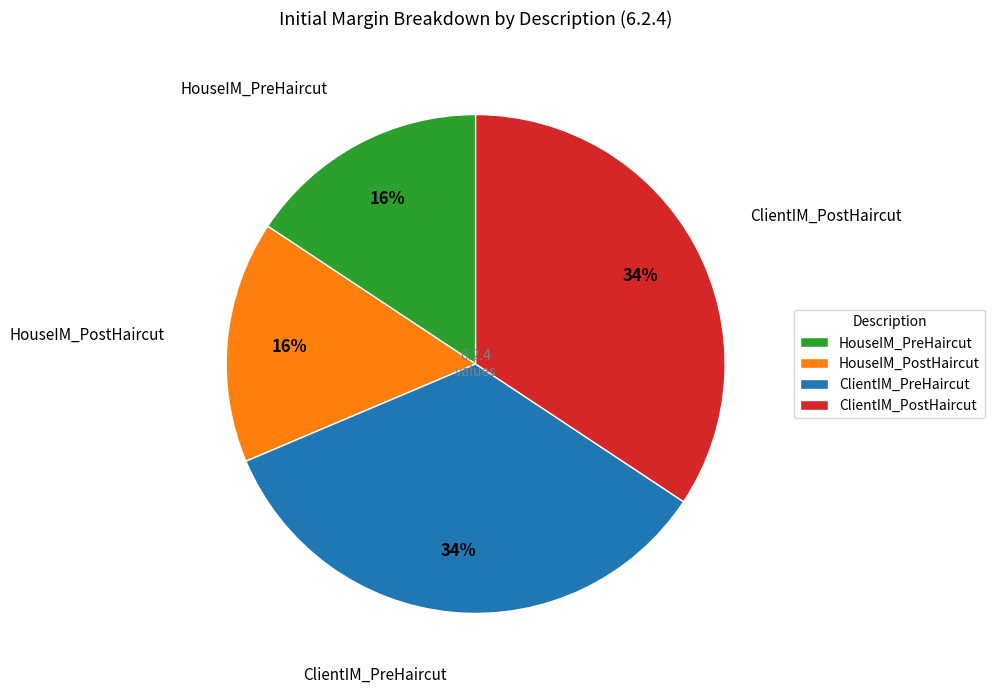

To the nearest percent, what portion does ClientIM_PreHaircut represent?

34%